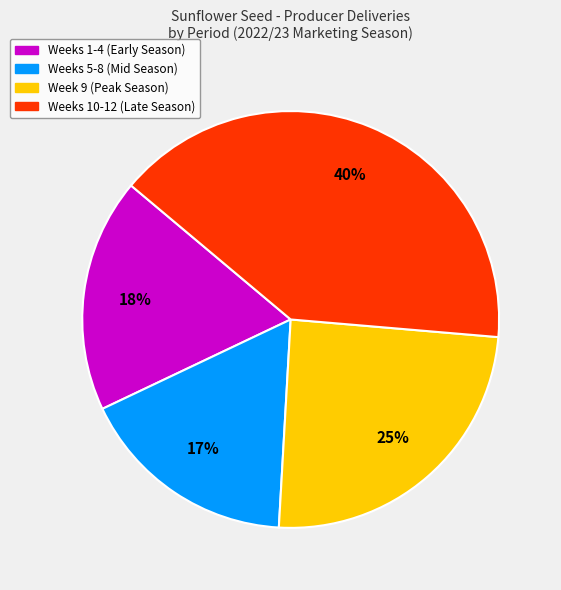

To the nearest percent, what is the difference between the largest and smallest slice percentages?

23%